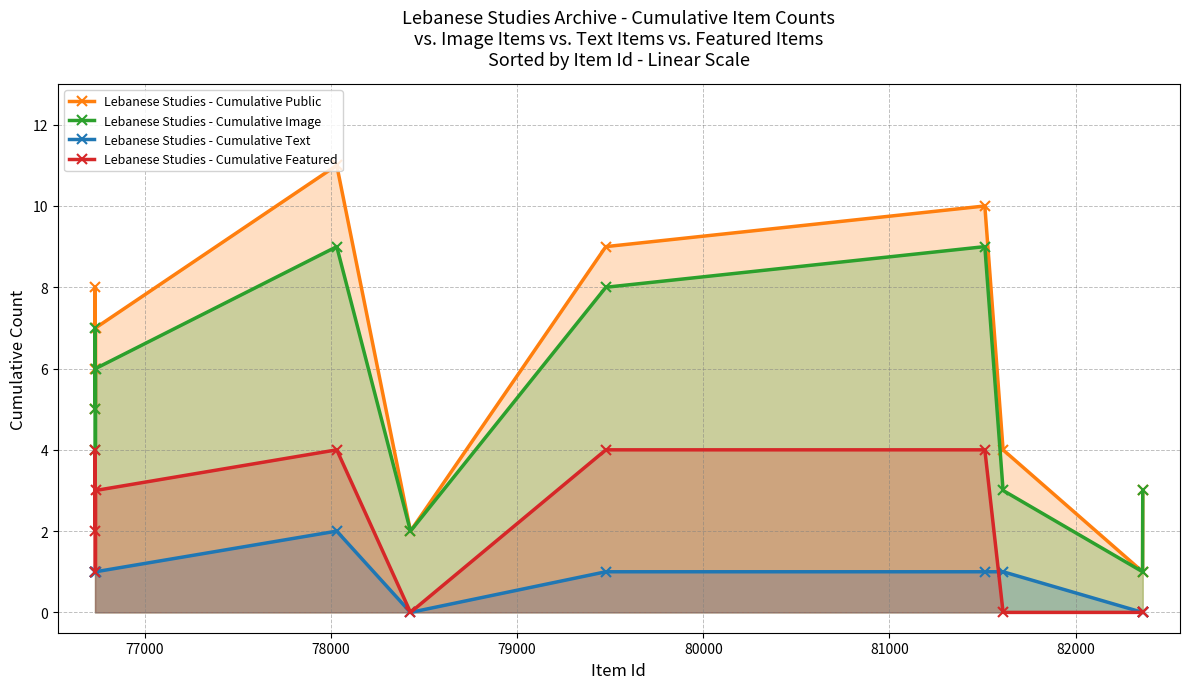

Reading left to right, list all the values displayed in this chart.

Lebanese Studies - Cumulative Public: 6	8	5	7	11	2	9	10	4	1	3
Lebanese Studies - Cumulative Image: 5	7	4	6	9	2	8	9	3	1	3
Lebanese Studies - Cumulative Text: 1	1	1	1	2	0	1	1	1	0	0
Lebanese Studies - Cumulative Featured: 2	4	1	3	4	0	4	4	0	0	0